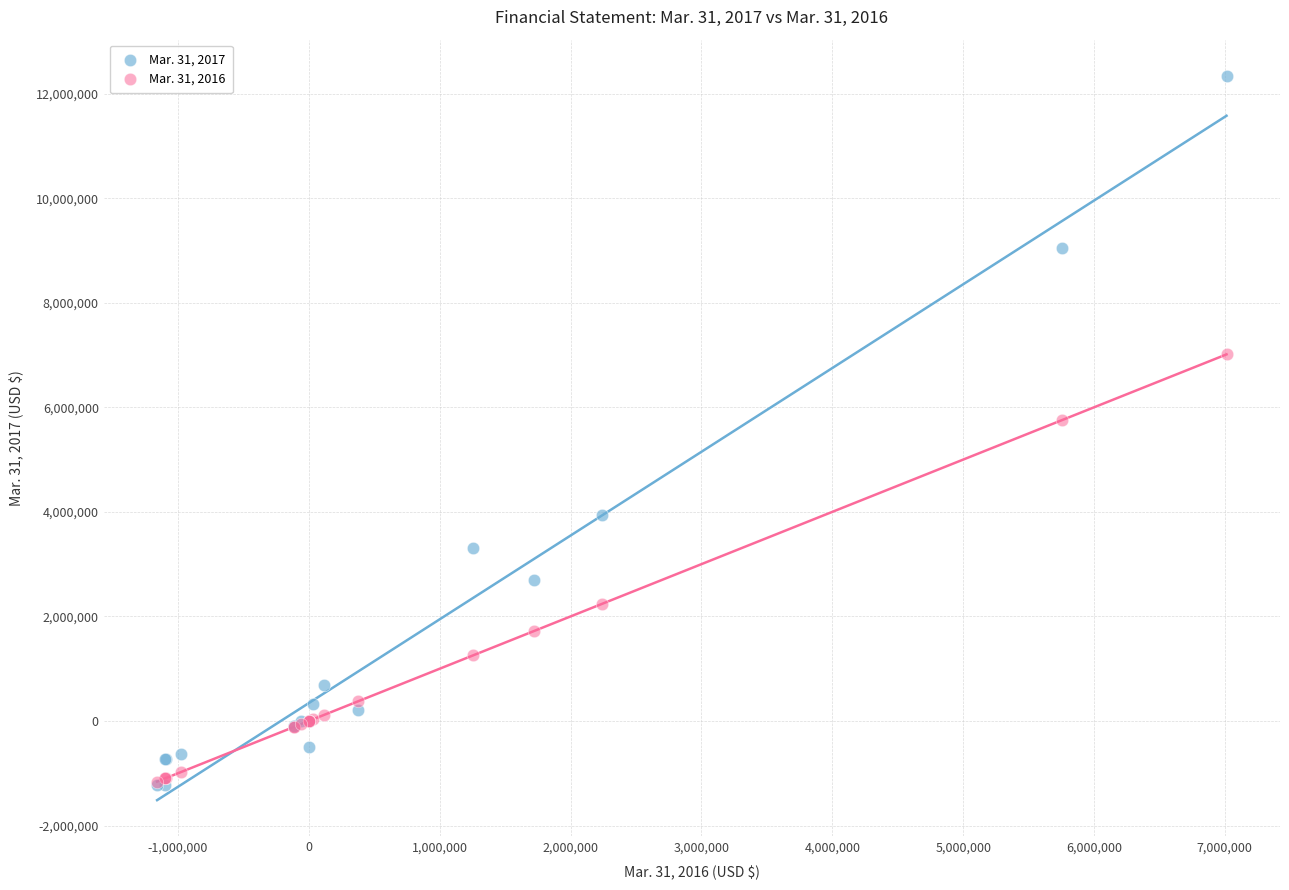

Which series has the widest spread of Y values?

Mar. 31, 2017